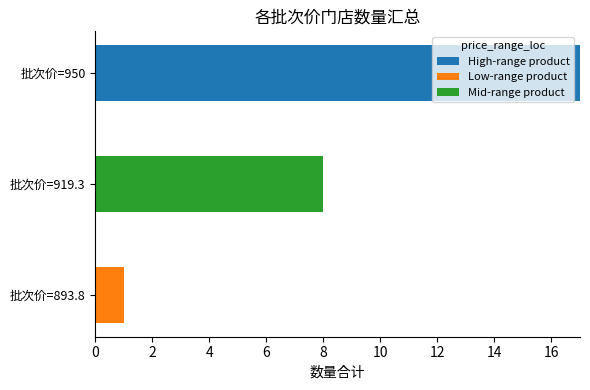

What is the total value across all series at 批次价=919.3?

8